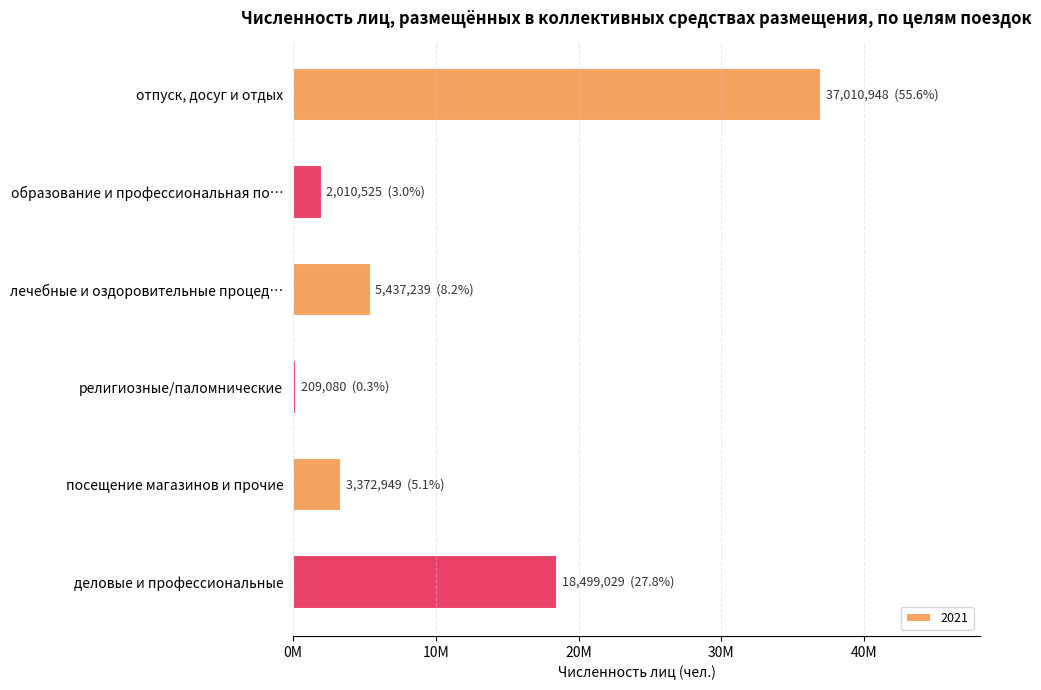

List the labels in order of value, smallest first.

религиозные/паломнические, образование и профессиональная по…, посещение магазинов и прочие, лечебные и оздоровительные процед…, деловые и профессиональные, отпуск, досуг и отдых